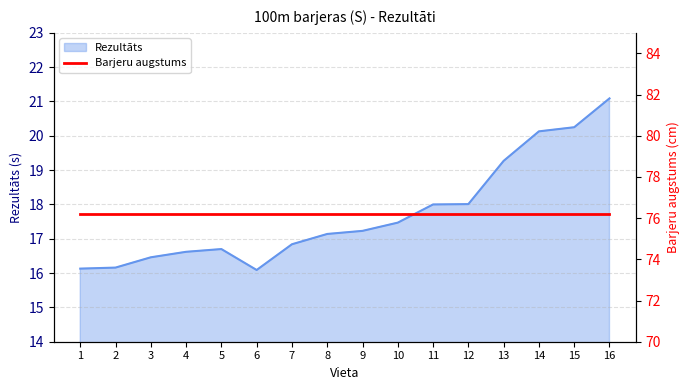

True or false: Rezultāts has a value of 8.4 at 9.

False